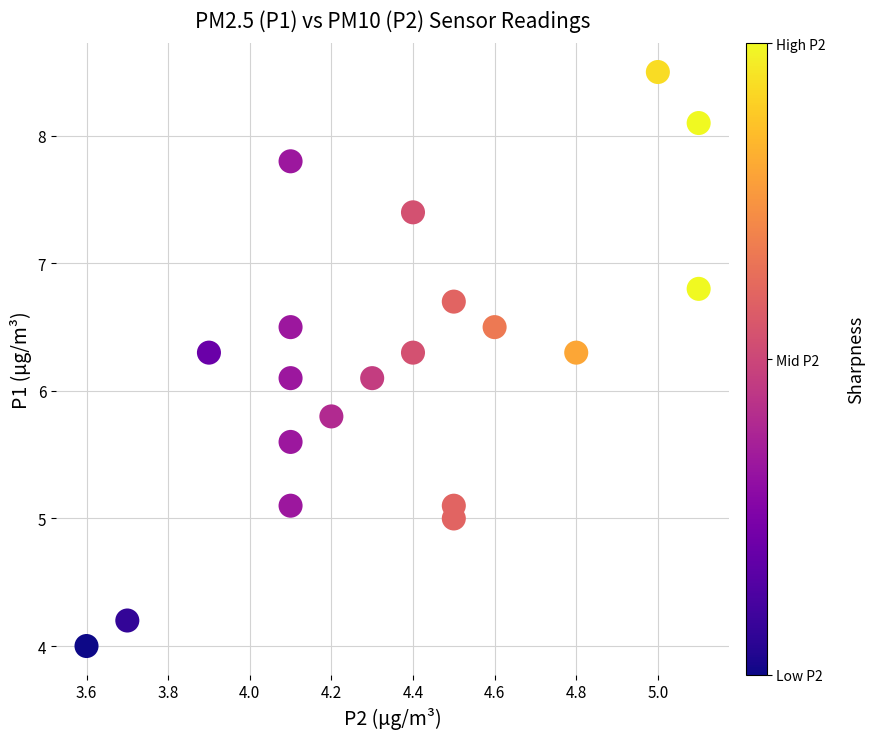

What is the range of Y values (max minus min)?

4.5